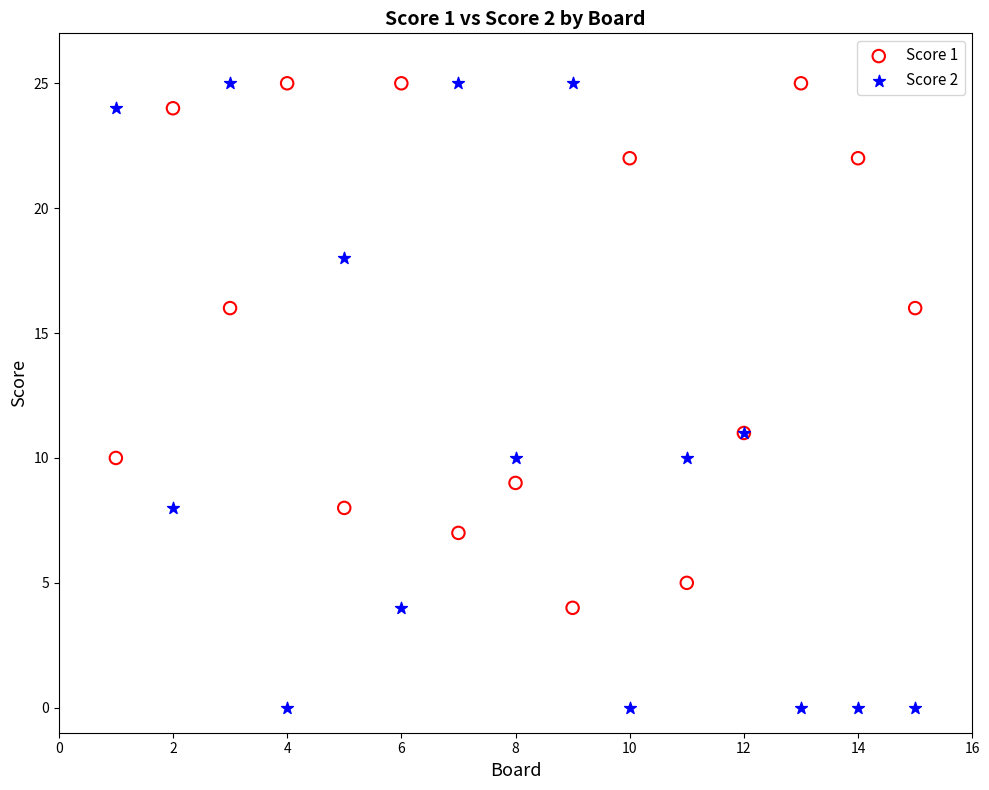

Which series has the largest Y range (max minus min)?

Score 2